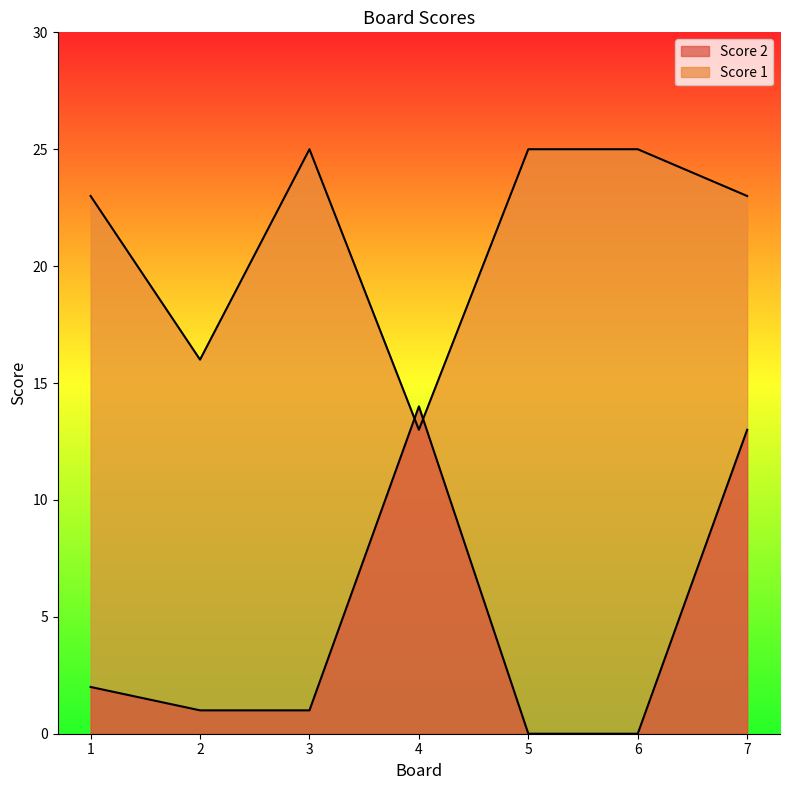

Reading right to left, extract all data points from this chart.

Score 2: 7=13	6=0	5=0	4=14	3=1	2=1	1=2
Score 1: 7=23	6=25	5=25	4=13	3=25	2=16	1=23